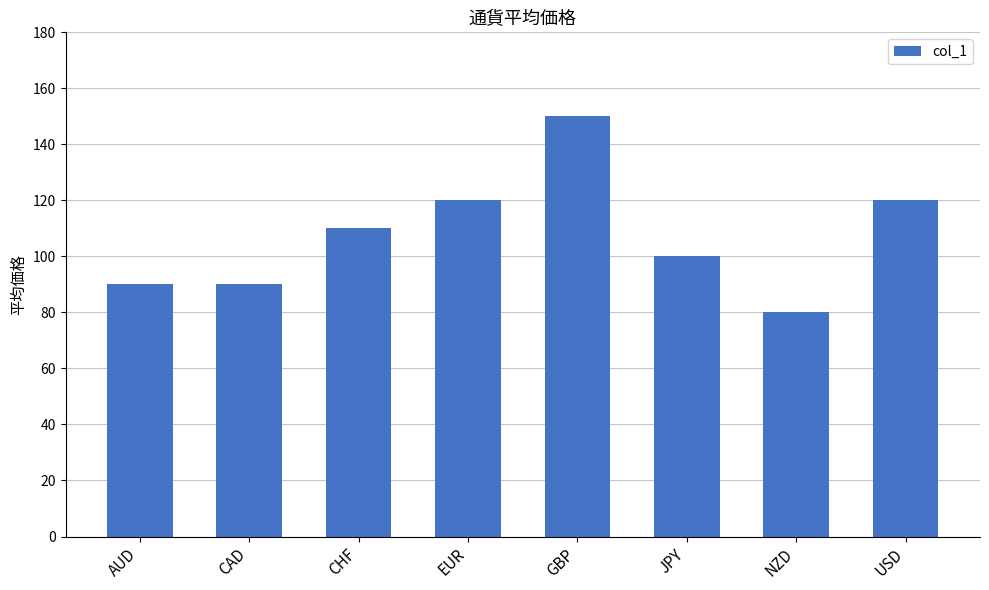

What is the sum of the values at EUR and USD?

240